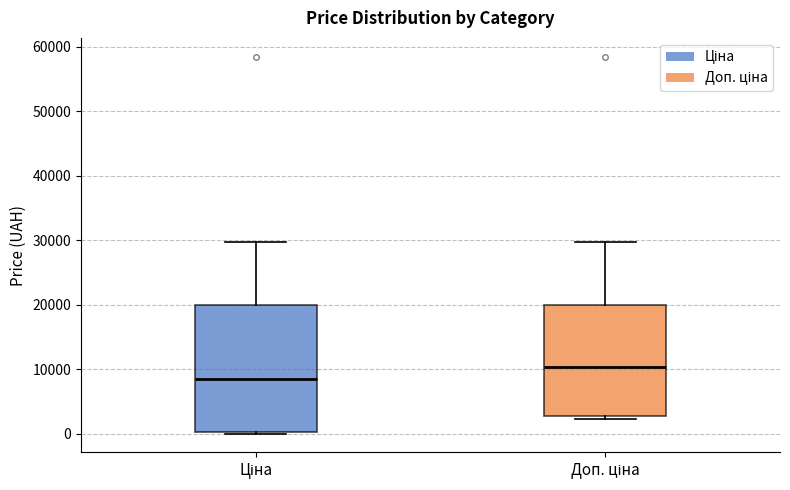

Which box has the lowest median line?

Ціна